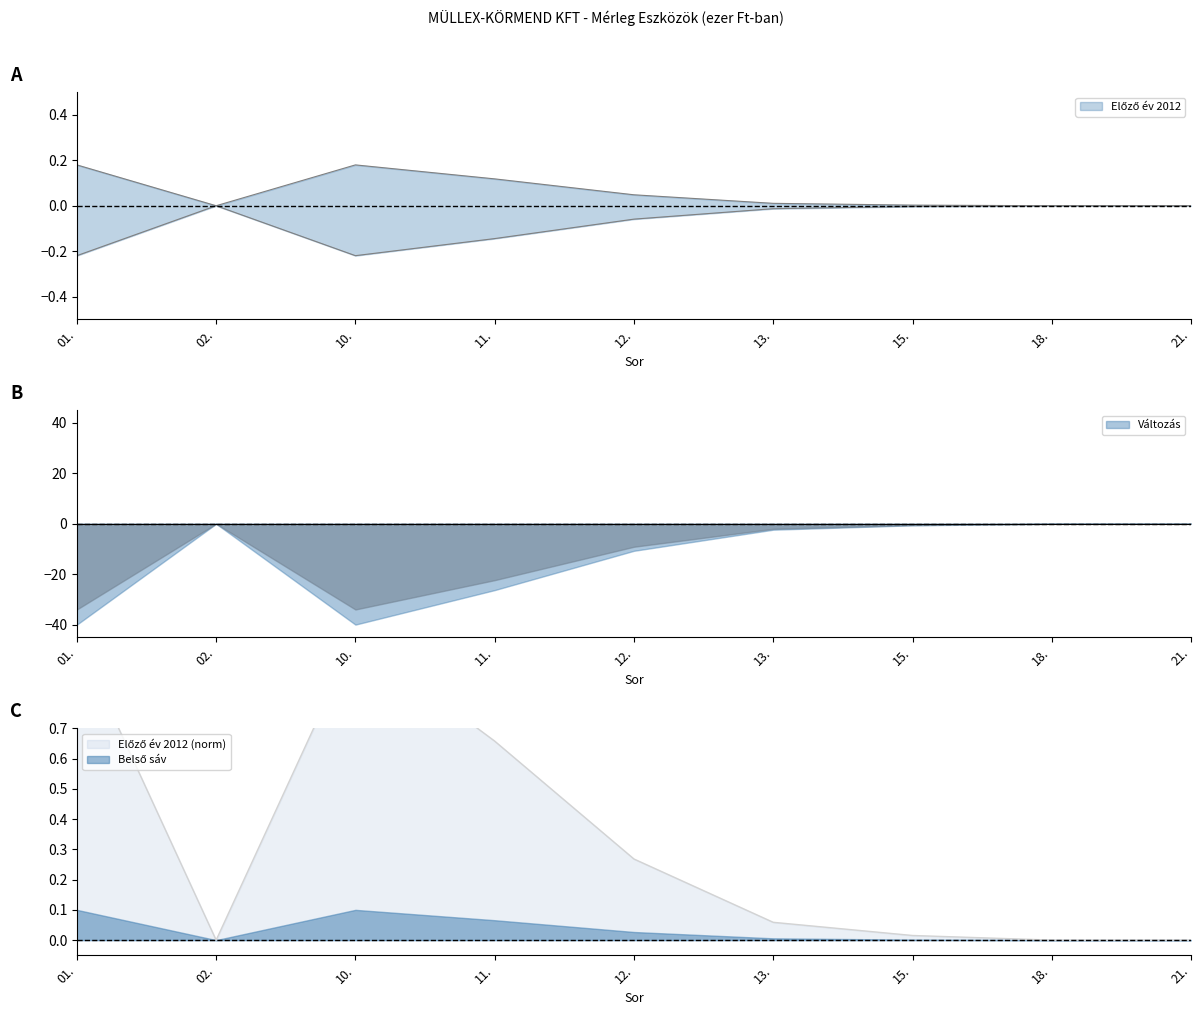

True or false: Változás and Előző év 2012 intersect in this chart.

False